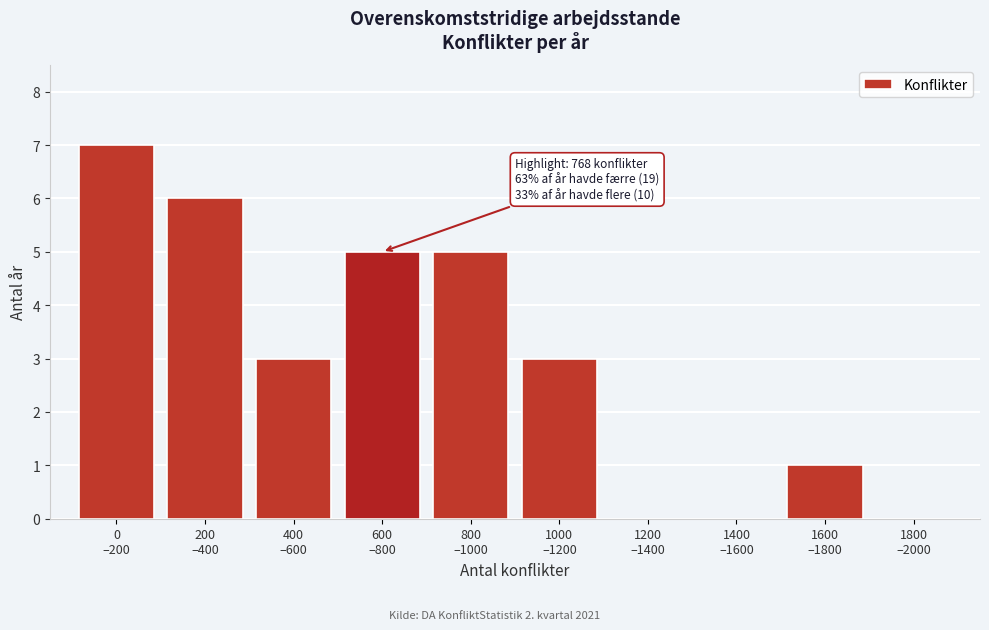

What is the sum of all values?

30